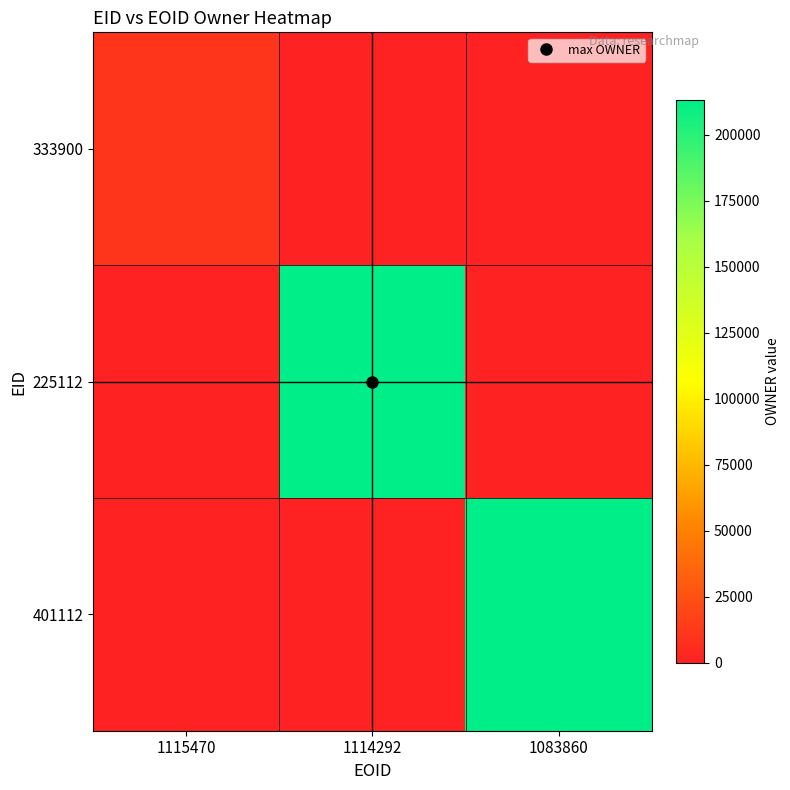

What is the spread (max minus min) of values at 1083860?

212922